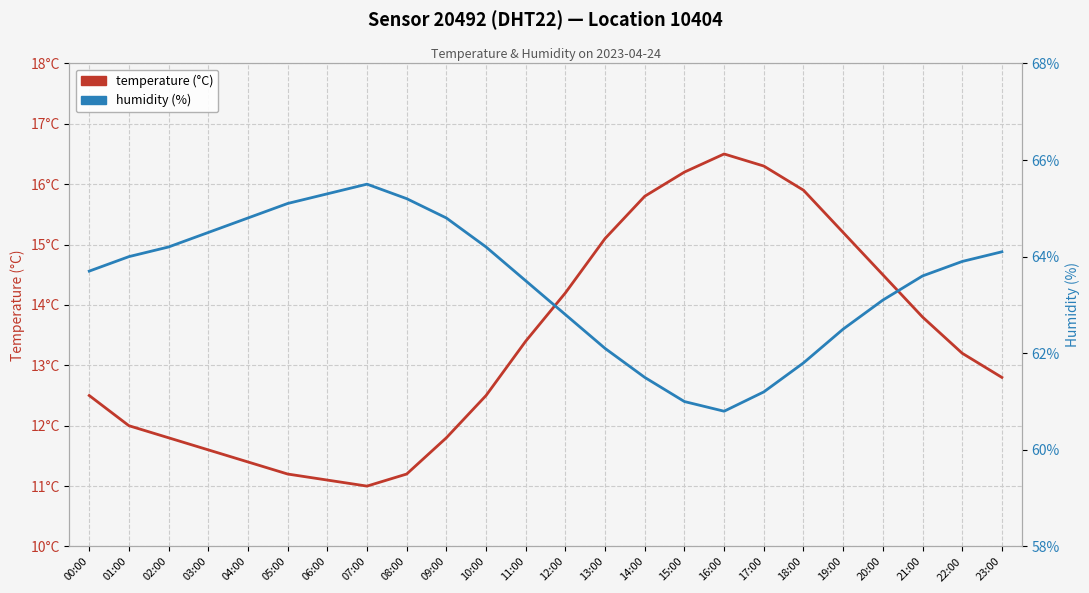

At which label is temperature (°C) closest to 13?

22:00